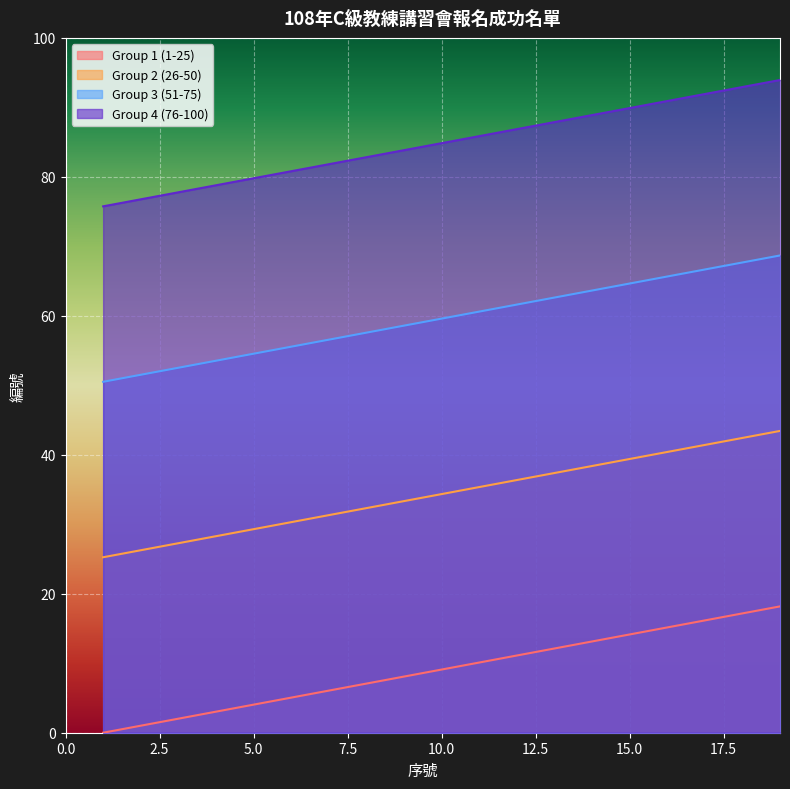

Reading right to left, extract all data points from this chart.

Group 1 (1-25): 20=19.2	19=18.2	18=17.2	17=16.2	16=15.2	15=14.1	14=13.1	13=12.1	12=11.1	11=10.1	10=9.1	9=8.1	8=7.1	7=6.1	6=5.1	5=4.0	4=3.0	3=2.0	2=1.0	1=0.0
Group 2 (26-50): 20=44.4	19=43.4	18=42.4	17=41.4	16=40.4	15=39.4	14=38.4	13=37.4	12=36.4	11=35.4	10=34.3	9=33.3	8=32.3	7=31.3	6=30.3	5=29.3	4=28.3	3=27.3	2=26.3	1=25.3
Group 3 (51-75): 20=69.7	19=68.7	18=67.7	17=66.7	16=65.7	15=64.6	14=63.6	13=62.6	12=61.6	11=60.6	10=59.6	9=58.6	8=57.6	7=56.6	6=55.6	5=54.5	4=53.5	3=52.5	2=51.5	1=50.5
Group 4 (76-100): 20=94.9	19=93.9	18=92.9	17=91.9	16=90.9	15=89.9	14=88.9	13=87.9	12=86.9	11=85.9	10=84.8	9=83.8	8=82.8	7=81.8	6=80.8	5=79.8	4=78.8	3=77.8	2=76.8	1=75.8